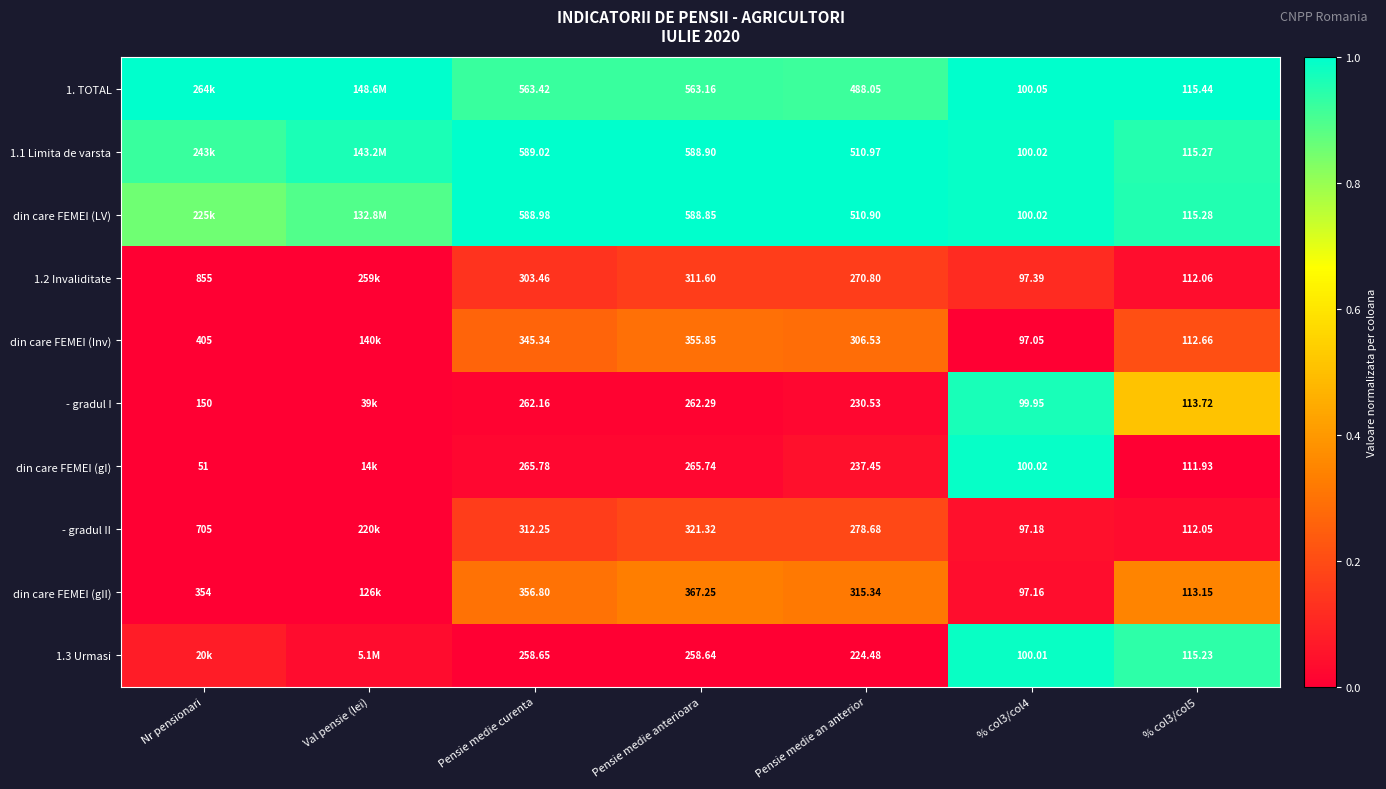

Is the value of din care FEMEI (LV) at % col3/col4 greater than the value of - gradul I at Nr pensionari?

No